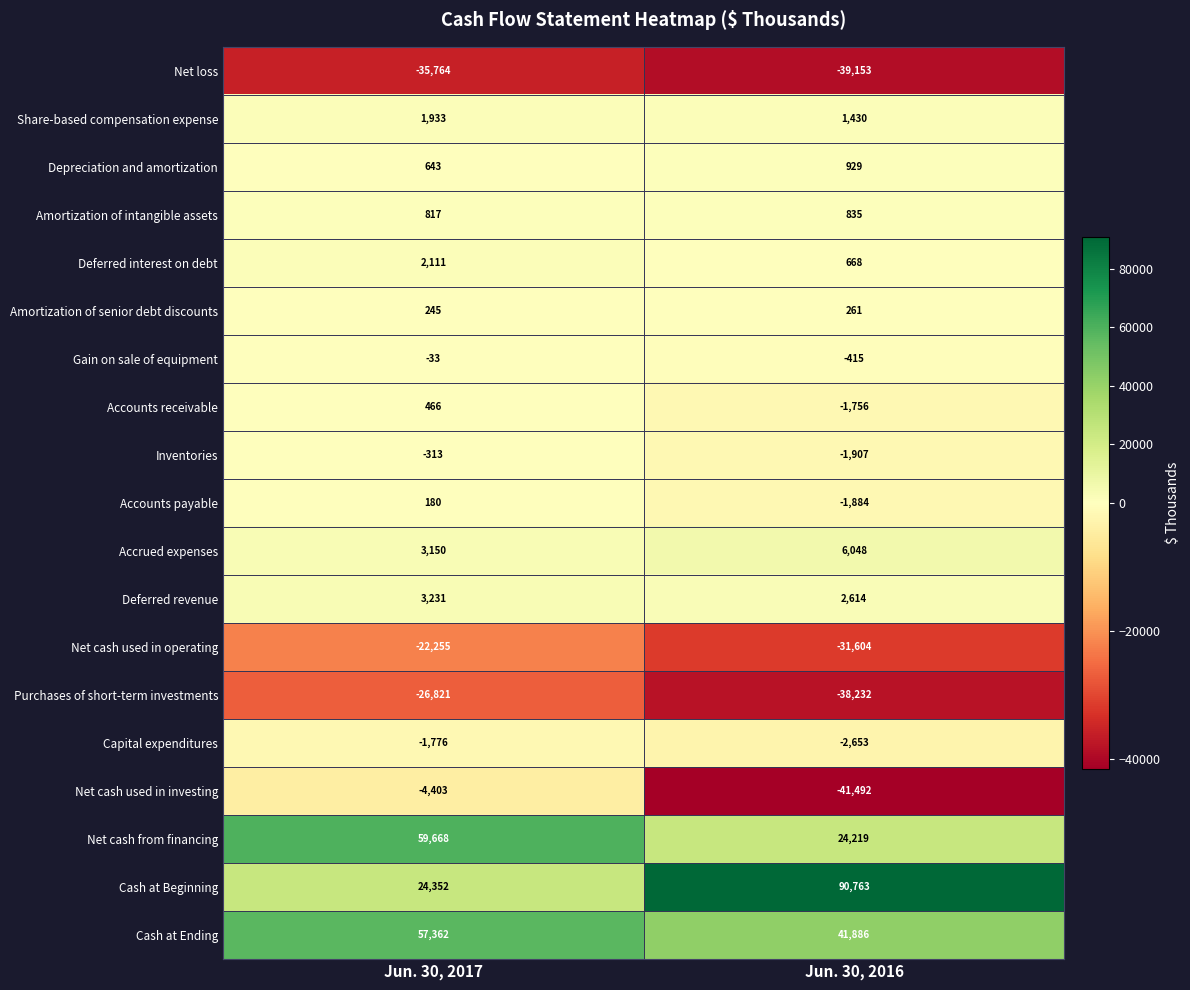

At which label is Amortization of senior debt discounts closest to 253?

Jun. 30, 2017